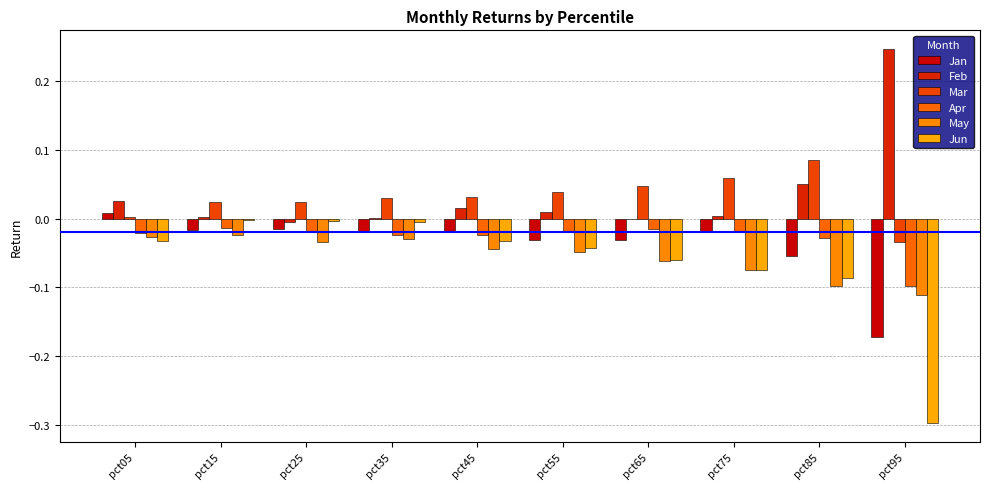

The Jan series shows -0.0 at pct65. True or false?

False